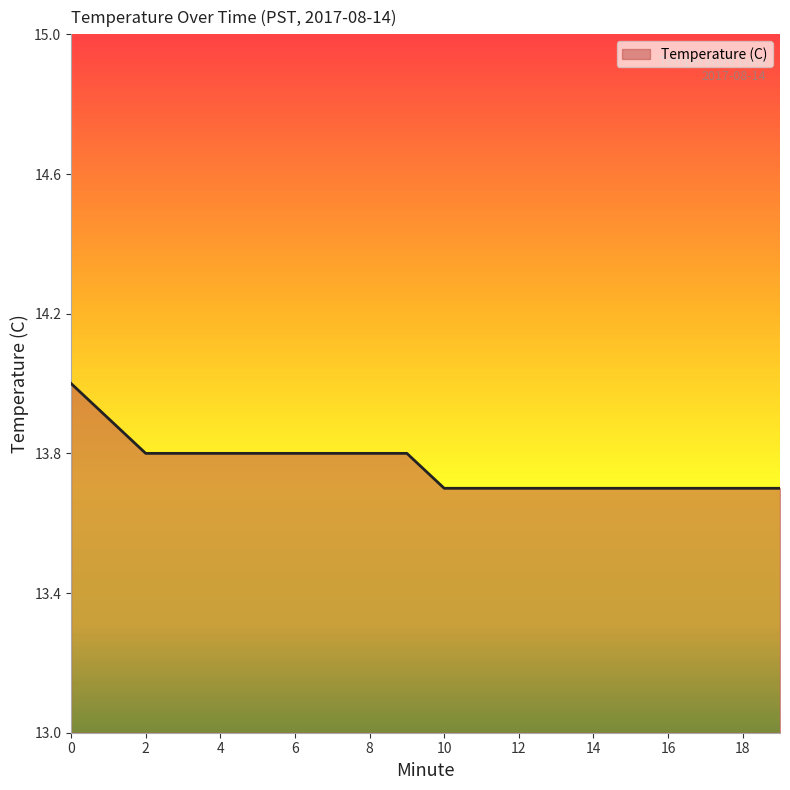

What is the smallest value displayed?

13.7